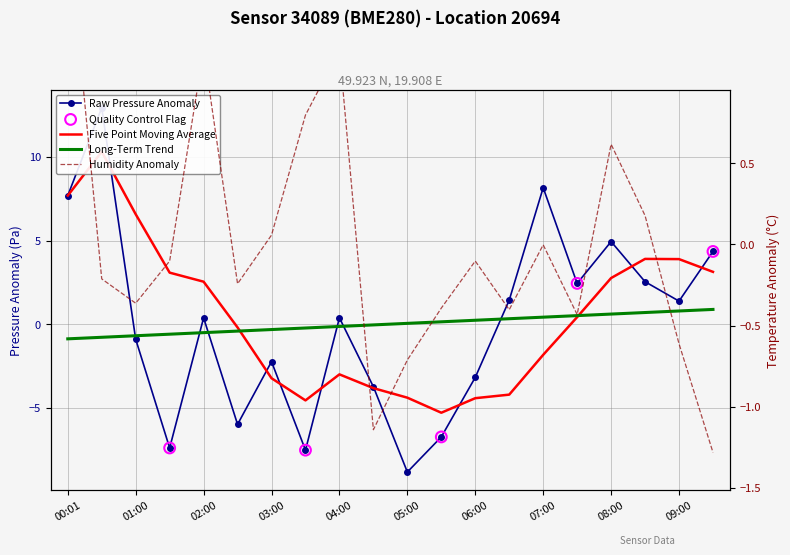

At how many categories does at least one series exceed 7?

3